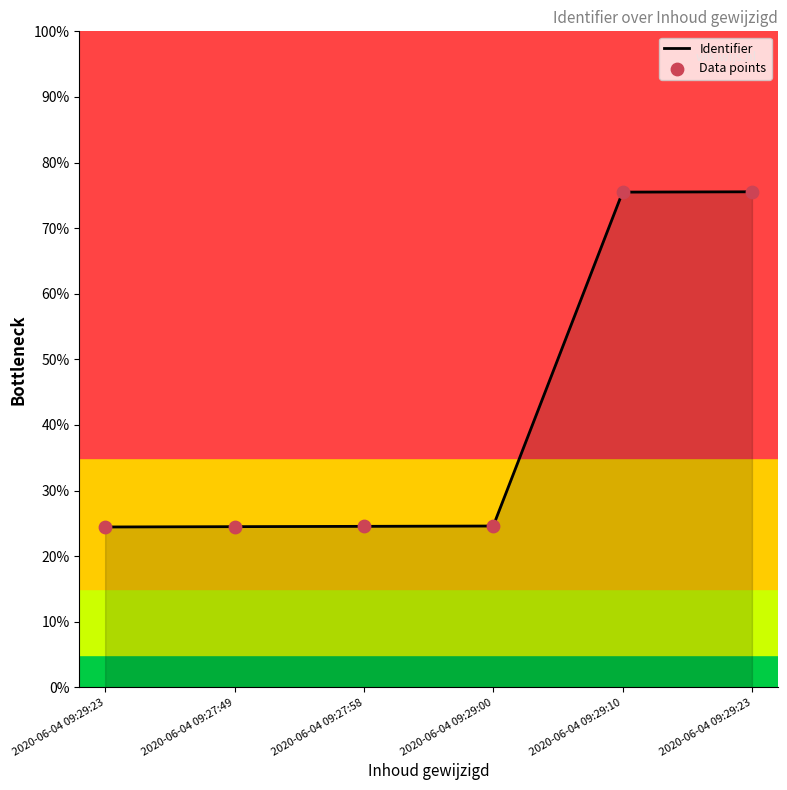

What is the ratio of the value at 2020-06-04 09:29:23 to the value at 2020-06-04 09:27:49?

1.0